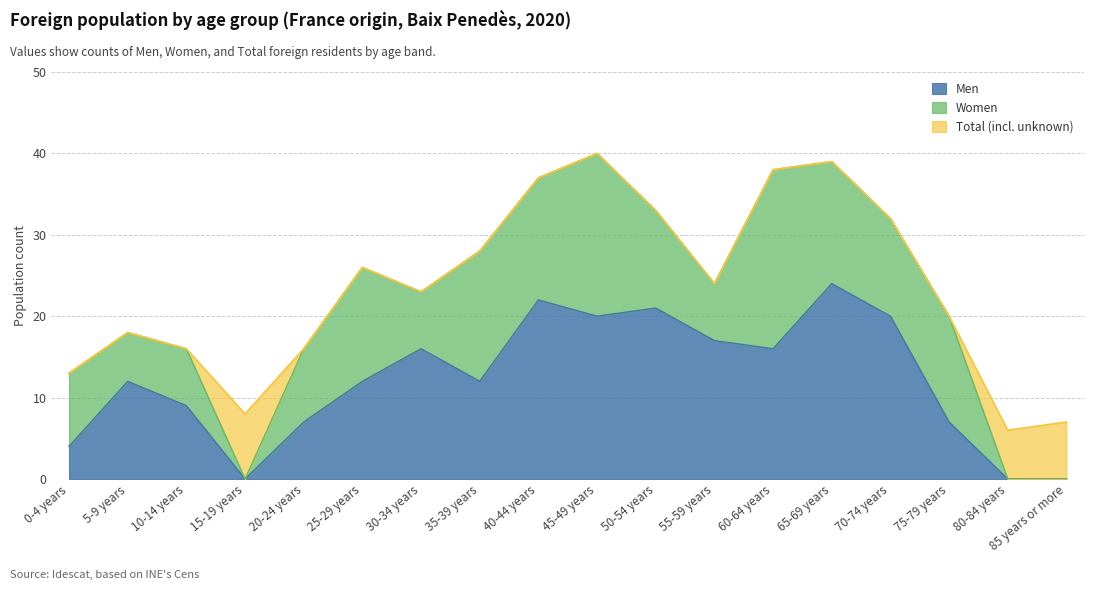

What position from the right is 75-79 years?

3